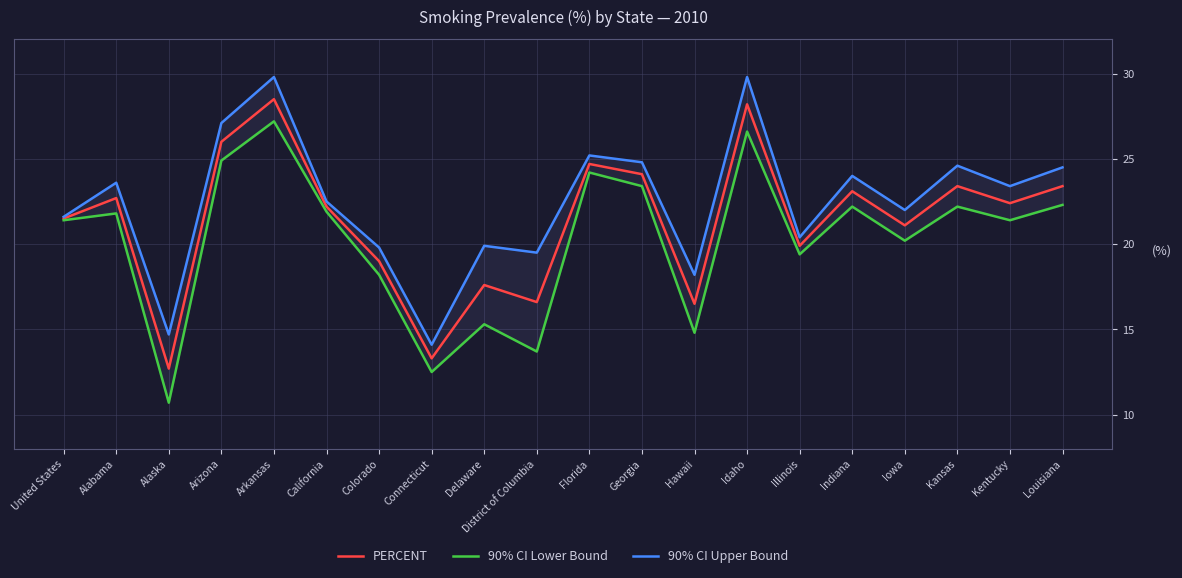

What value does the 90% CI Upper Bound series have at Indiana?

24.0